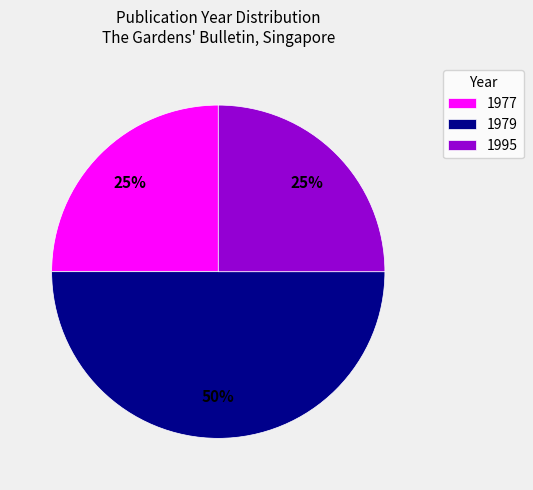

How many segments does this pie chart have?

3